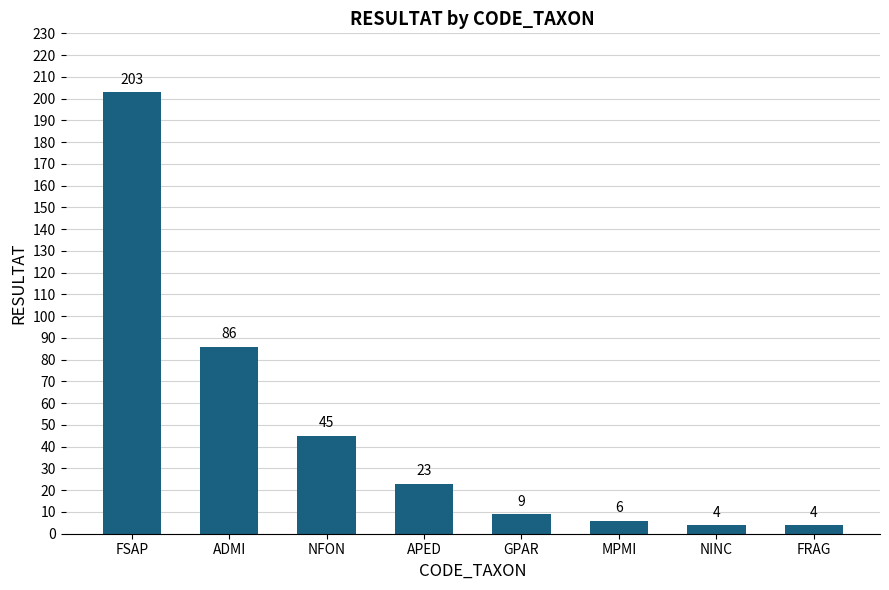

True or false: the data shows 4 at FRAG.

True